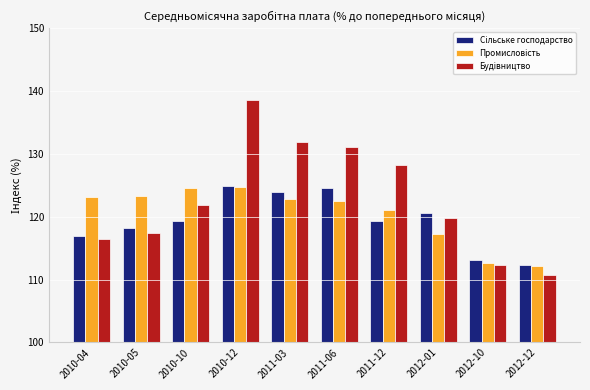

What is the total value across all series at 2011-03?

378.7